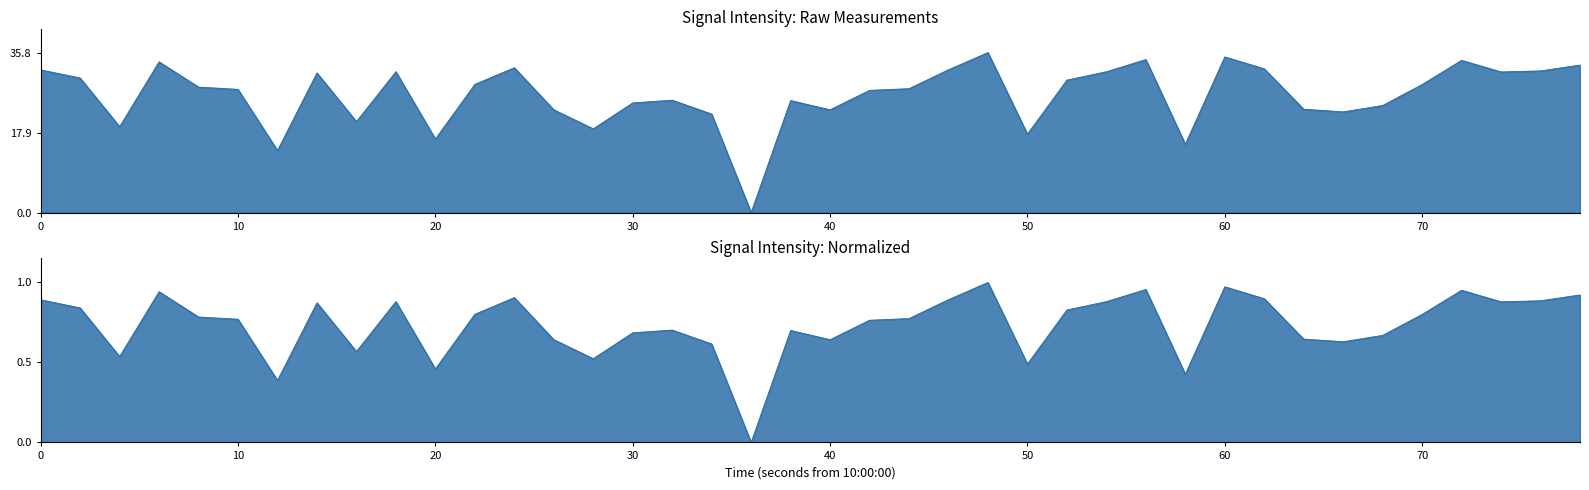

How many data points are less than 28?

20